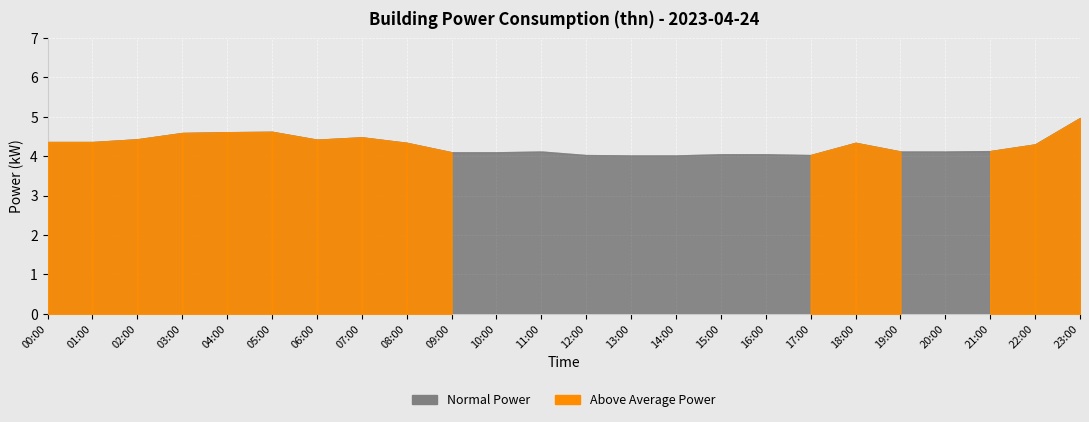

What is the difference between the maximum and second lowest values?

1.0